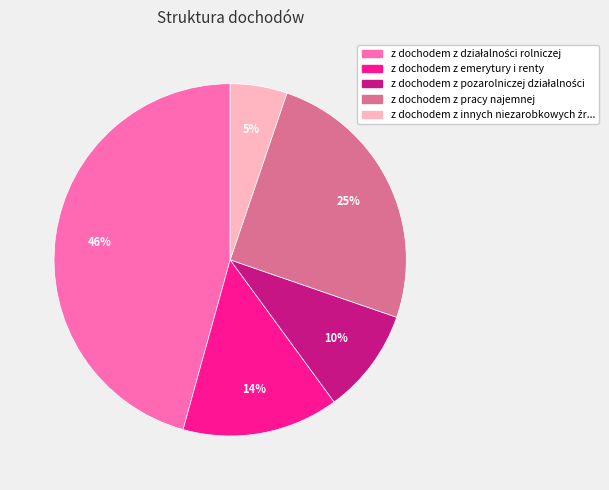

To the nearest percent, what is the average slice percentage?

20%